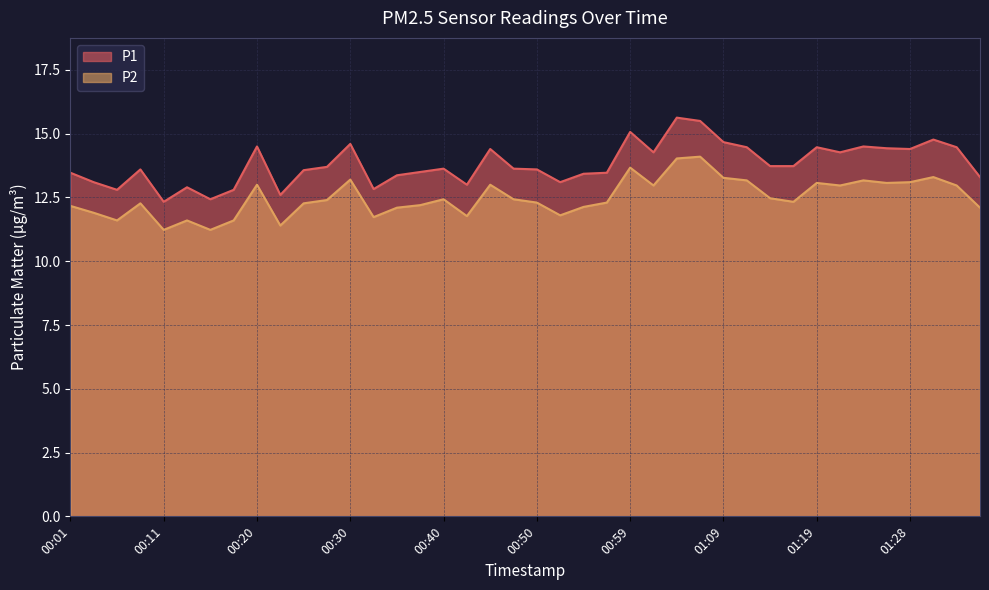

The value of P2 at 00:23 is 11.4. True or false?

True